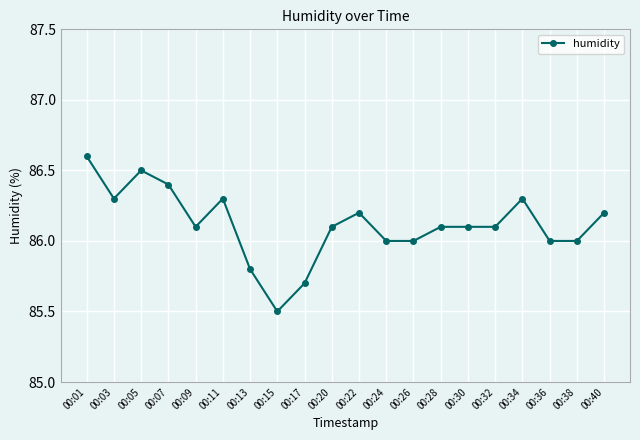

True or false: there are more than 0 points higher than both neighbors.

True